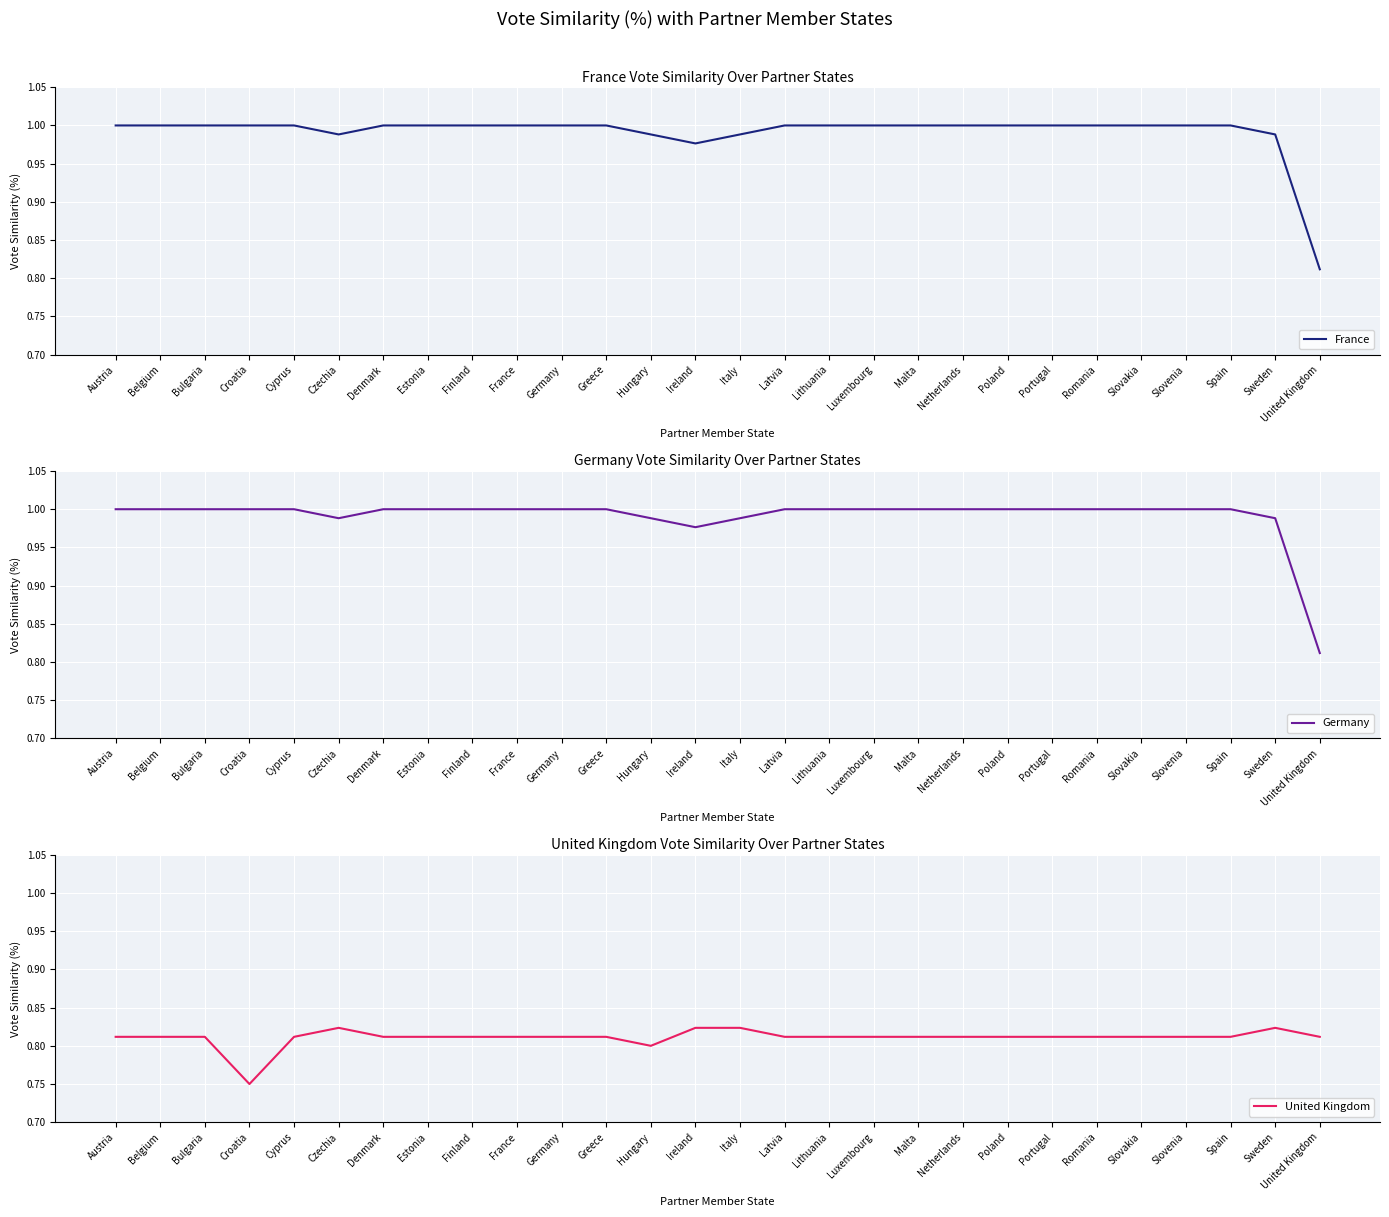

What is the value of the Germany point at the 18th from the left?

1.0